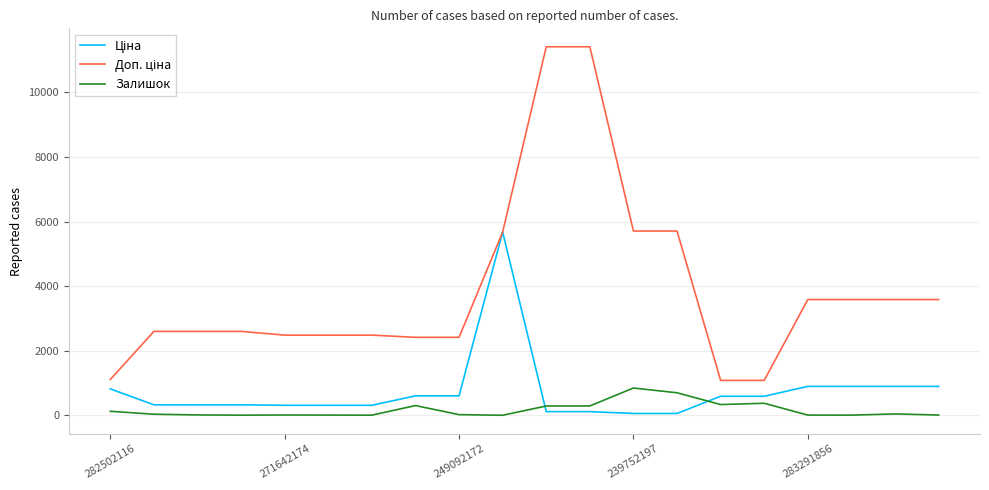

At how many categories does at least one series exceed 4955?

5